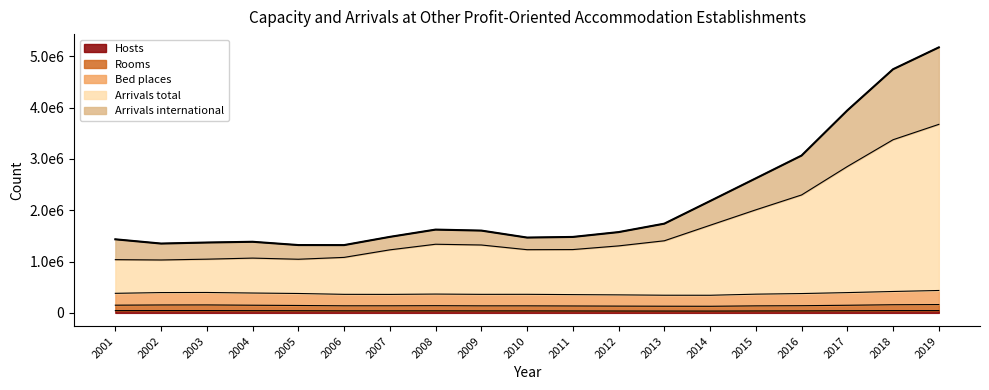

Which label corresponds to the smallest value in the chart?

2014